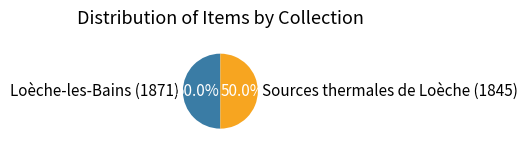

Approximately how many times larger is the value at Sources thermales de Loèche (1845) compared to Loèche-les-Bains (1871)?

1.0